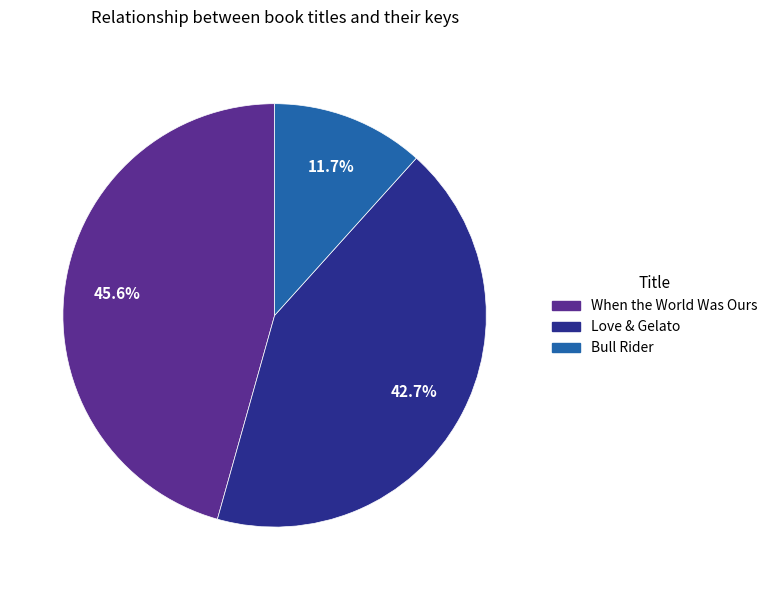

What percentage is the When the World Was Ours slice, to the nearest percent?

46%